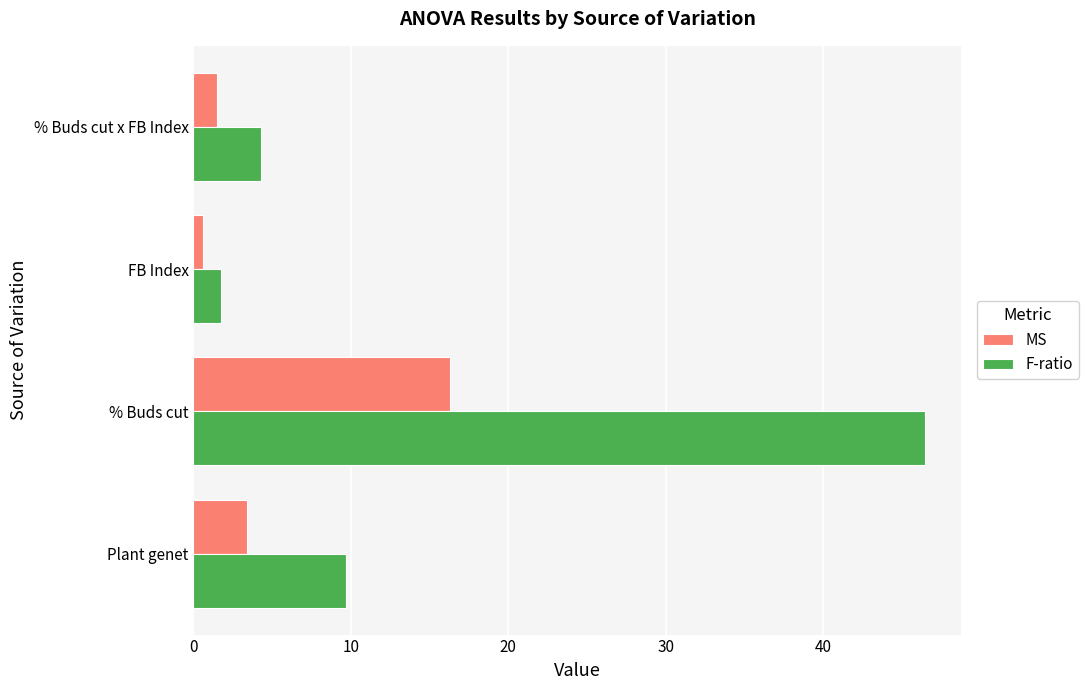

How many series are shown in this chart?

2